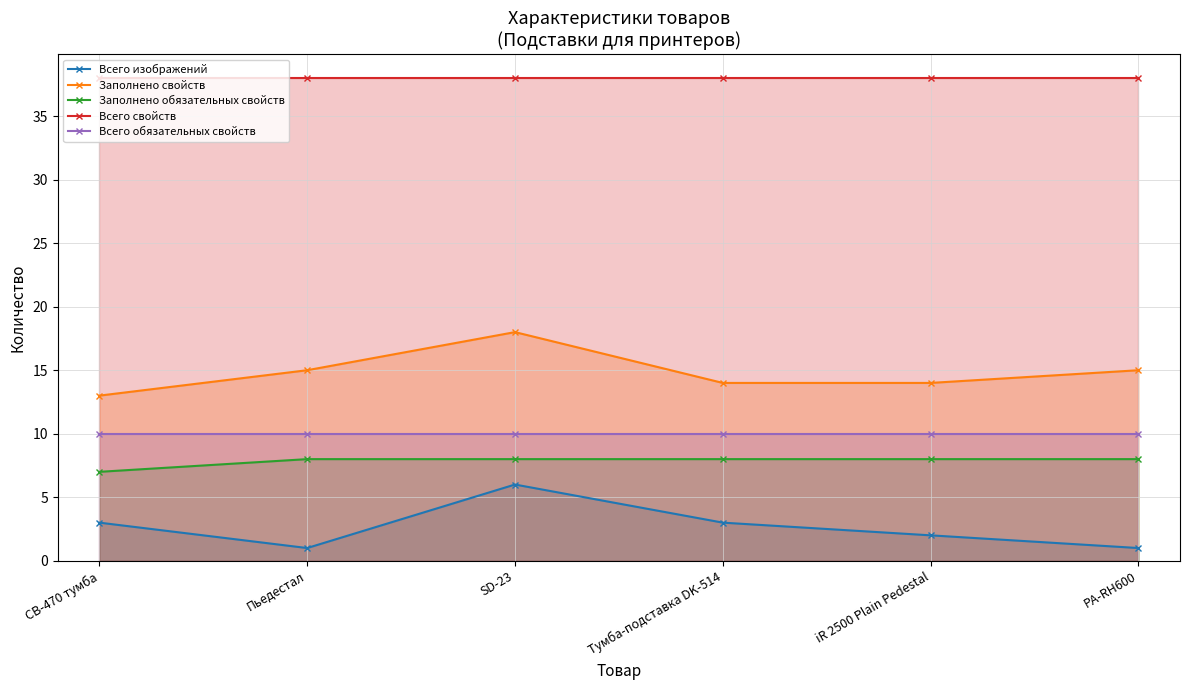

What is the sum of the Всего изображений values at SD-23 and Пьедестал?

7